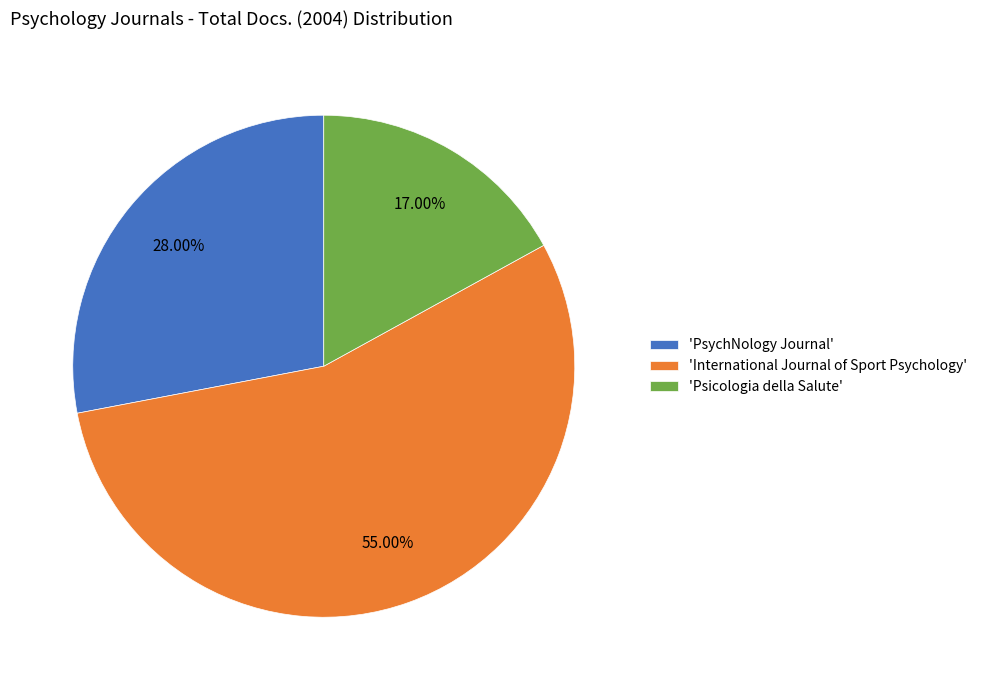

Does 'Psicologia della Salute' represent more than half of the total?

No